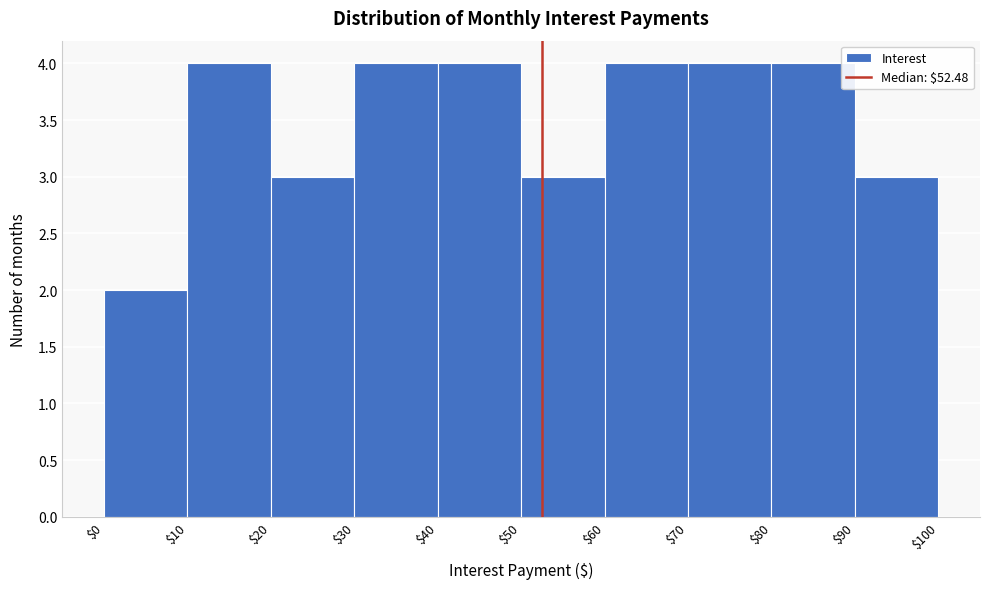

What is the height of the bar covering $50 to $60 on the x-axis? The values are not printed on the chart, so give them approximately, as read against the axis.

3